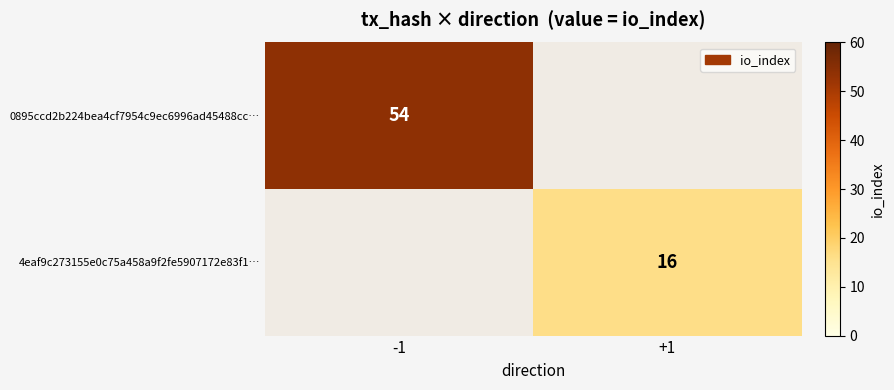

How many data points does each series have?

2